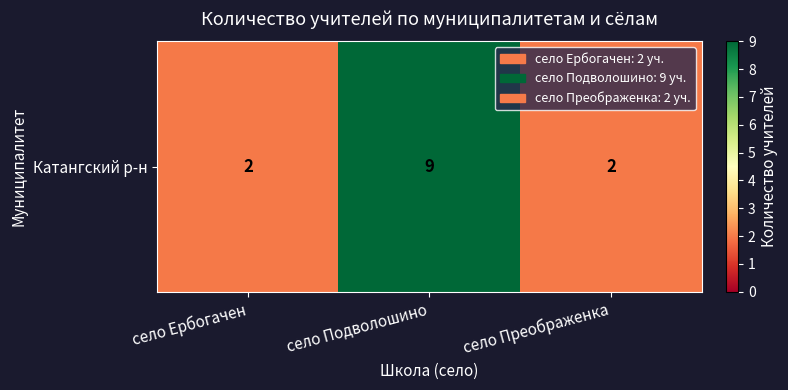

What is the change in value from село Подволошино to село Преображенка?

-7